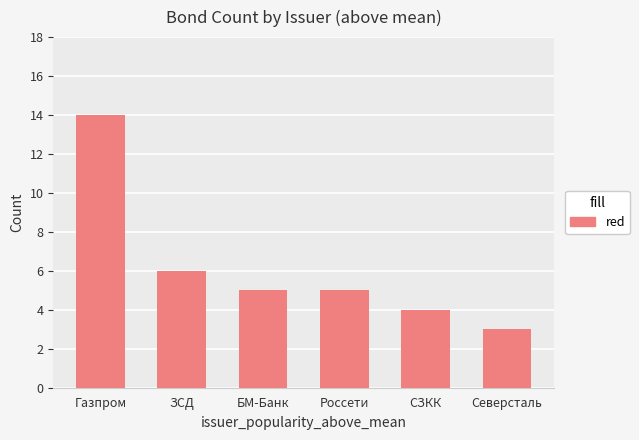

What is the sum of the values at ЗСД and Северсталь?

9